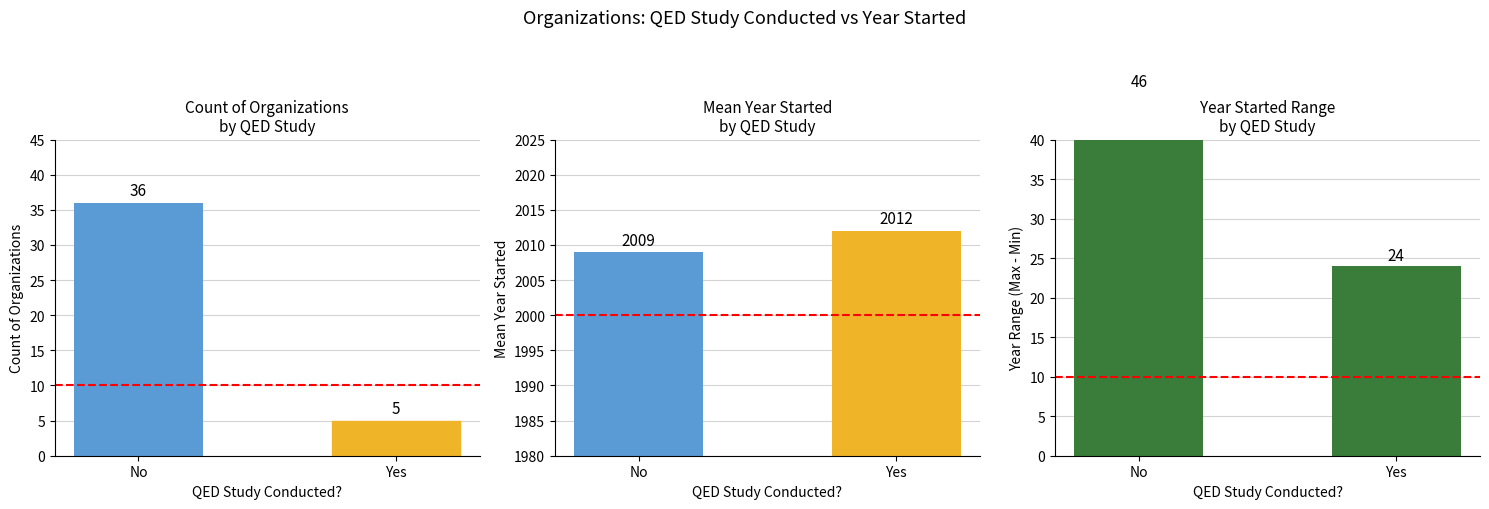

What is the label of the 1st bar from the right?

Yes